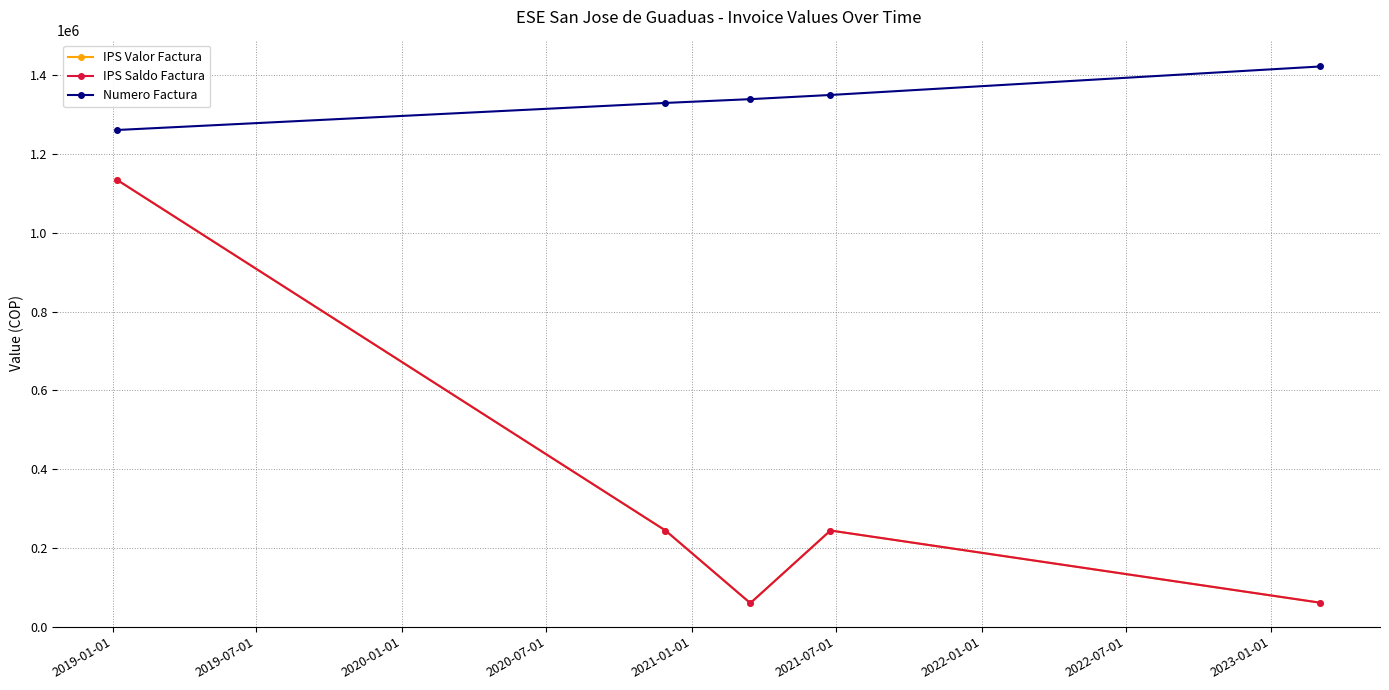

How many lines are shown in the chart?

3